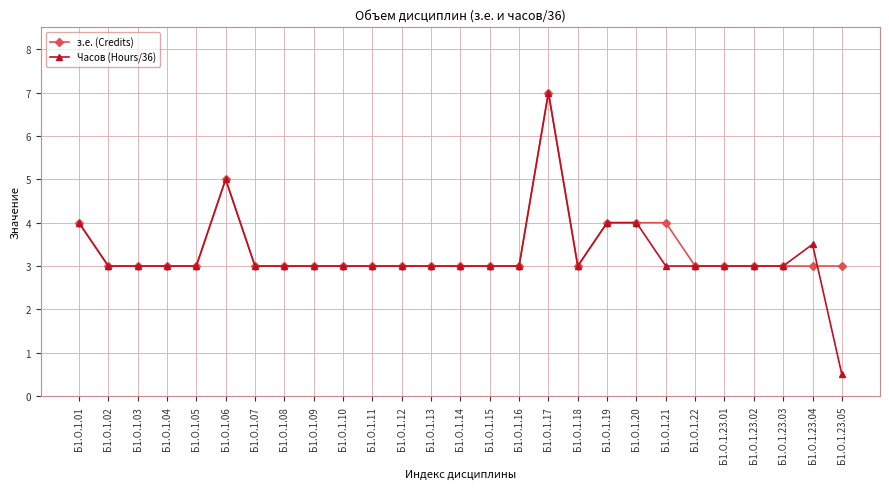

What is the lowest value of the з.е. (Credits) series?

3.0